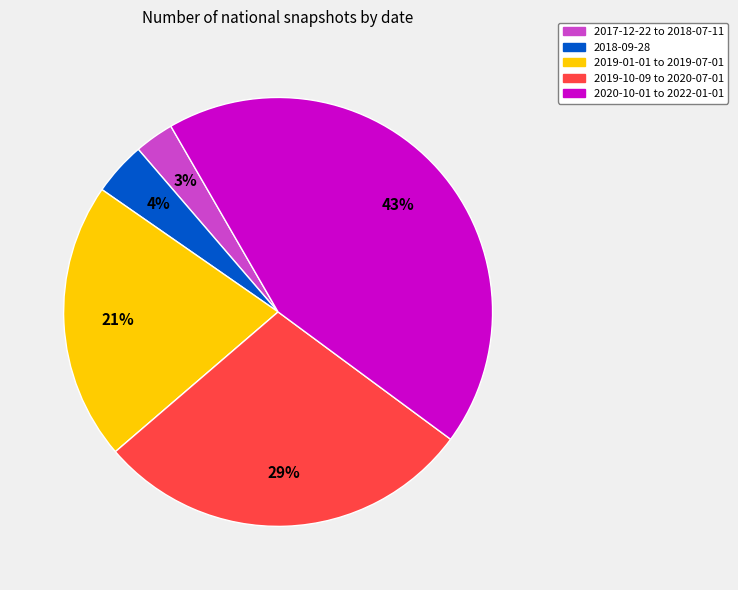

Between 2019-01-01 to 2019-07-01 and 2019-10-09 to 2020-07-01, which is larger?

2019-10-09 to 2020-07-01